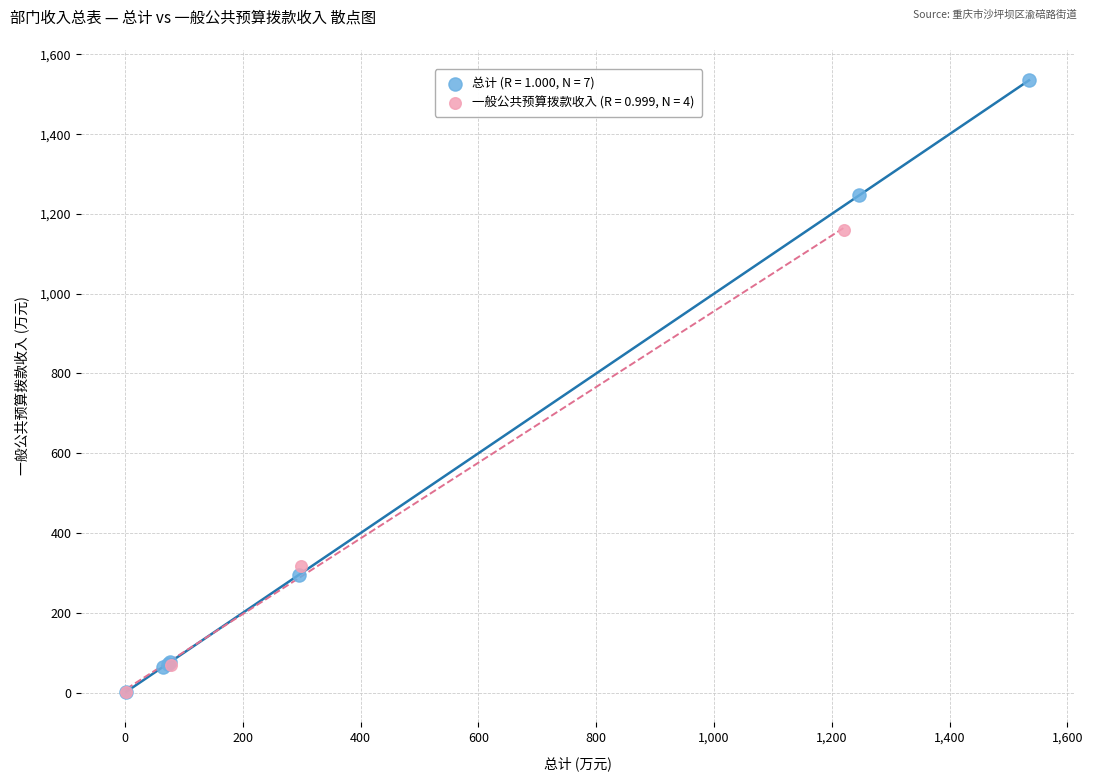

Which series reaches the maximum Y coordinate?

总计 (R = 1.000, N = 7)